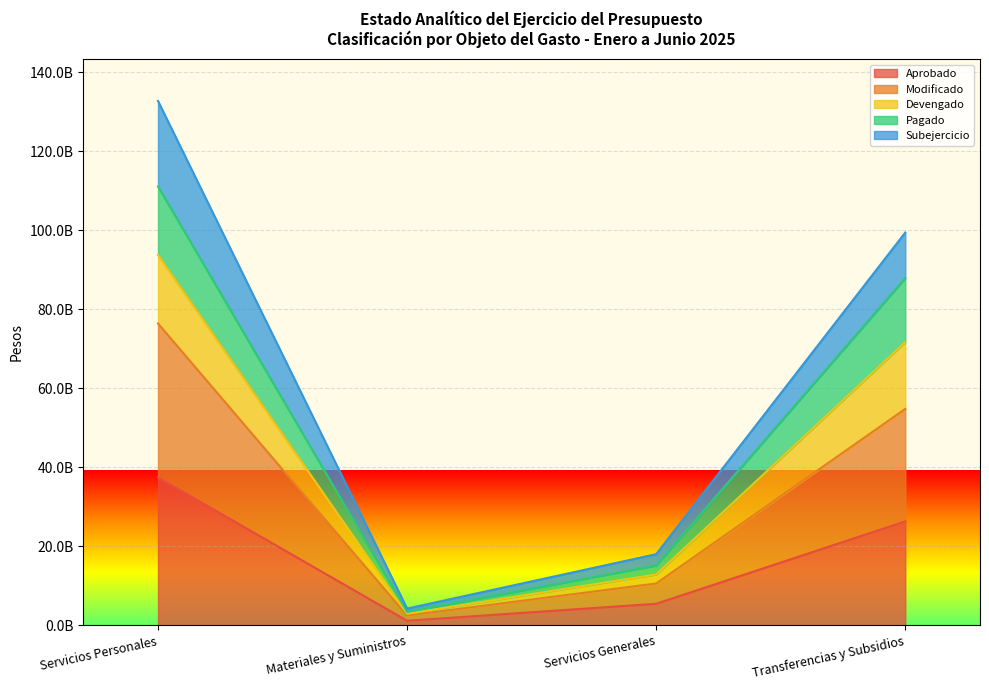

What is the maximum value shown in the chart?

111068687379.5